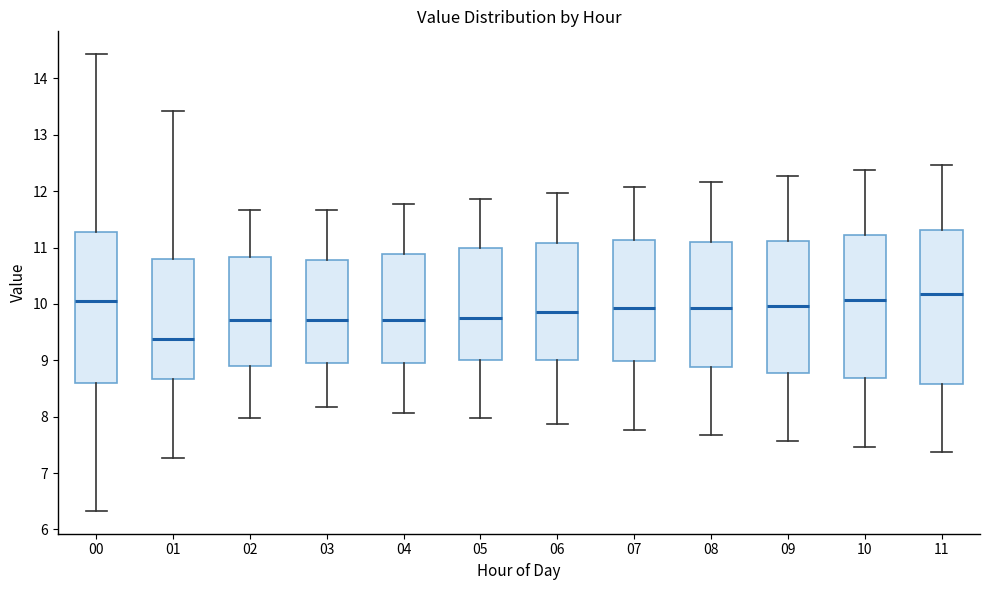

Reading left to right, read every box against the y-axis: the position of its median line, the range the box covers, and the ends of its whiskers. The values are not printed on the chart, so give them approximately, as read against the axis.

00: median 10.1, box 8.6 to 11.3, whiskers 6.3 to 14.4
01: median 9.4, box 8.7 to 10.8, whiskers 7.3 to 13.4
02: median 9.7, box 8.9 to 10.8, whiskers 8.0 to 11.7
03: median 9.7, box 9.0 to 10.8, whiskers 8.2 to 11.7
04: median 9.7, box 9.0 to 10.9, whiskers 8.1 to 11.8
05: median 9.8, box 9.0 to 11.0, whiskers 8.0 to 11.9
06: median 9.9, box 9.0 to 11.1, whiskers 7.9 to 12.0
07: median 9.9, box 9.0 to 11.1, whiskers 7.8 to 12.1
08: median 9.9, box 8.9 to 11.1, whiskers 7.7 to 12.2
09: median 10.0, box 8.8 to 11.1, whiskers 7.6 to 12.3
10: median 10.1, box 8.7 to 11.2, whiskers 7.5 to 12.4
11: median 10.2, box 8.6 to 11.3, whiskers 7.4 to 12.5